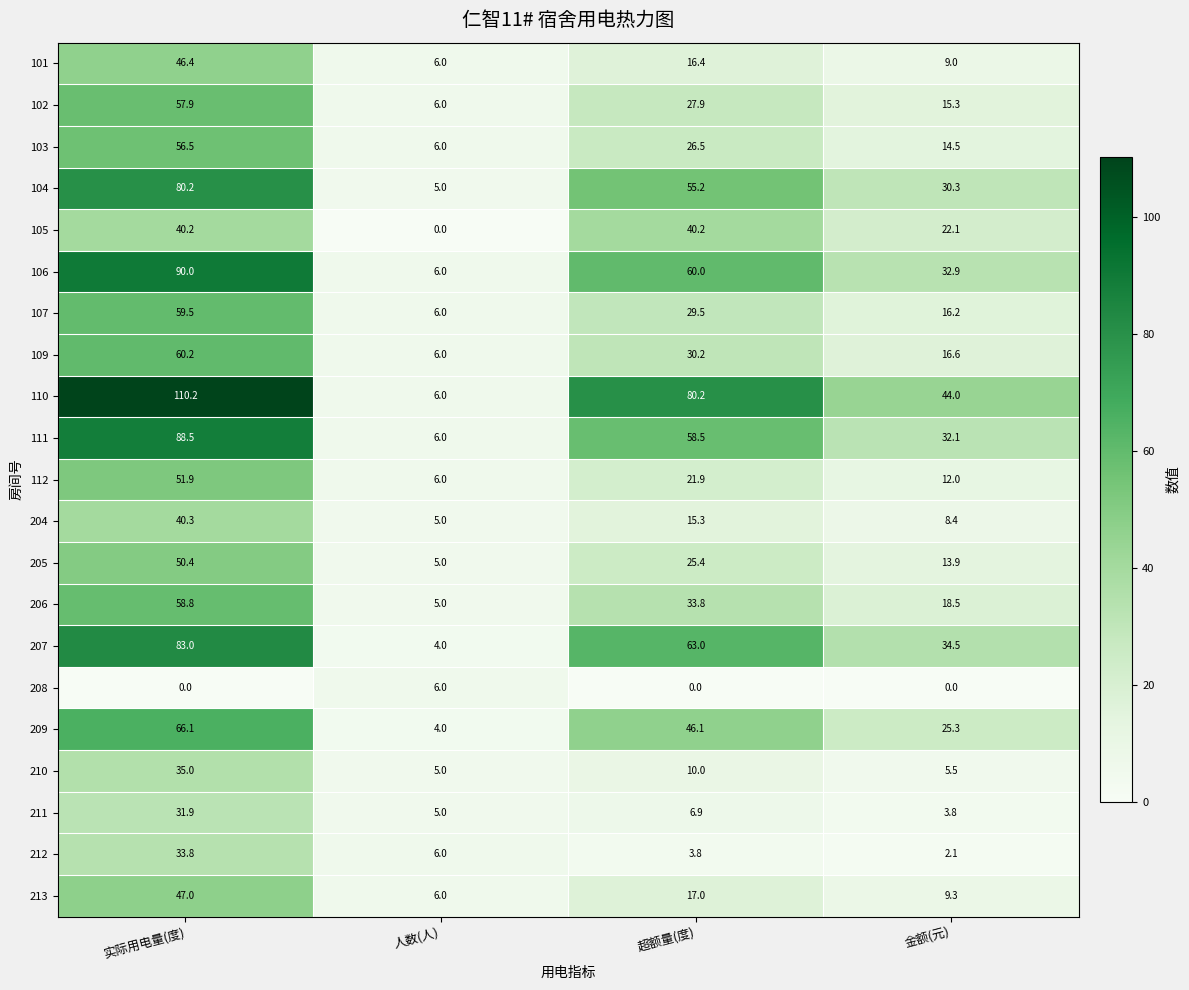

Where is 112 nearest to the value 28?

超额量(度)